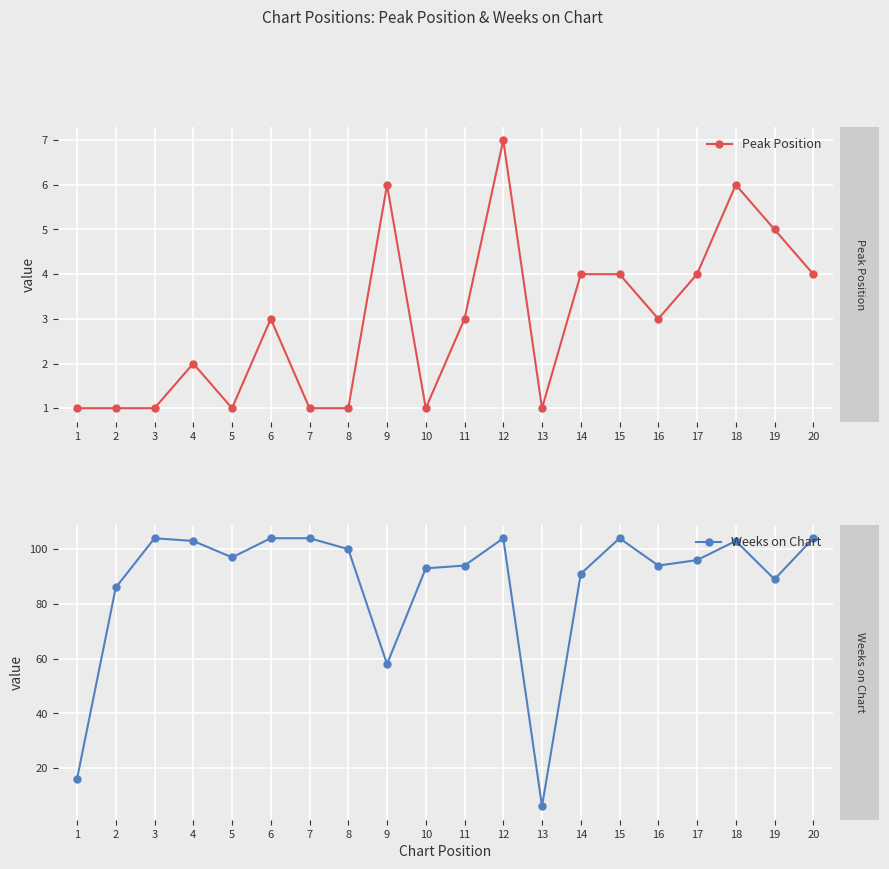

At which category does Peak Position reach its first local peak?

4